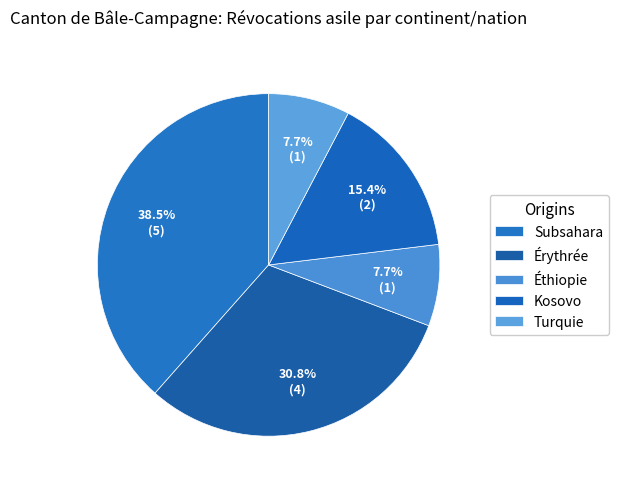

Does Subsahara account for over 50% of the chart?

No